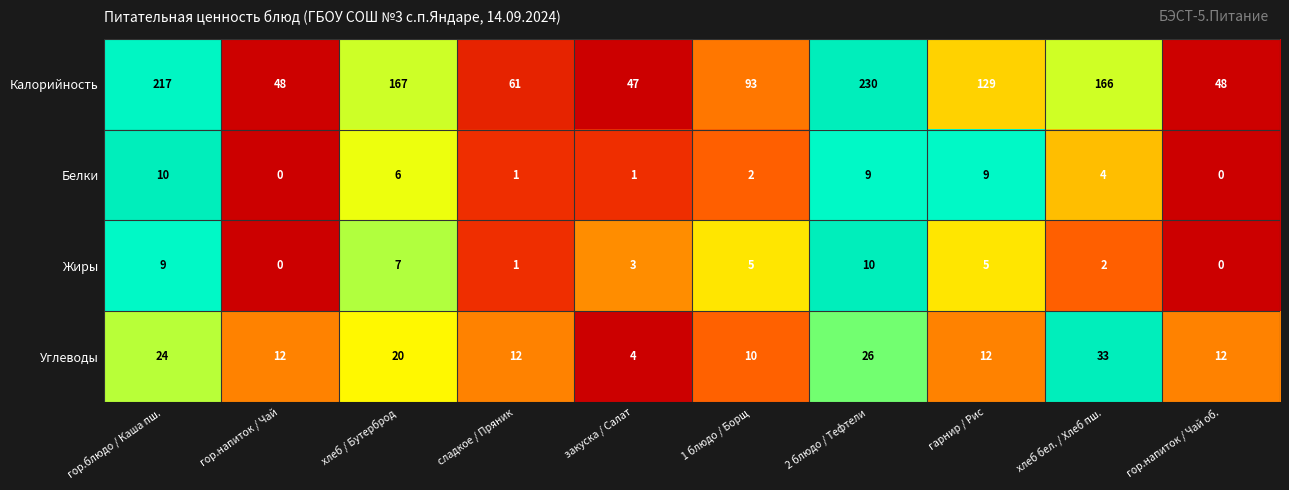

What is the maximum value shown in the chart?

230